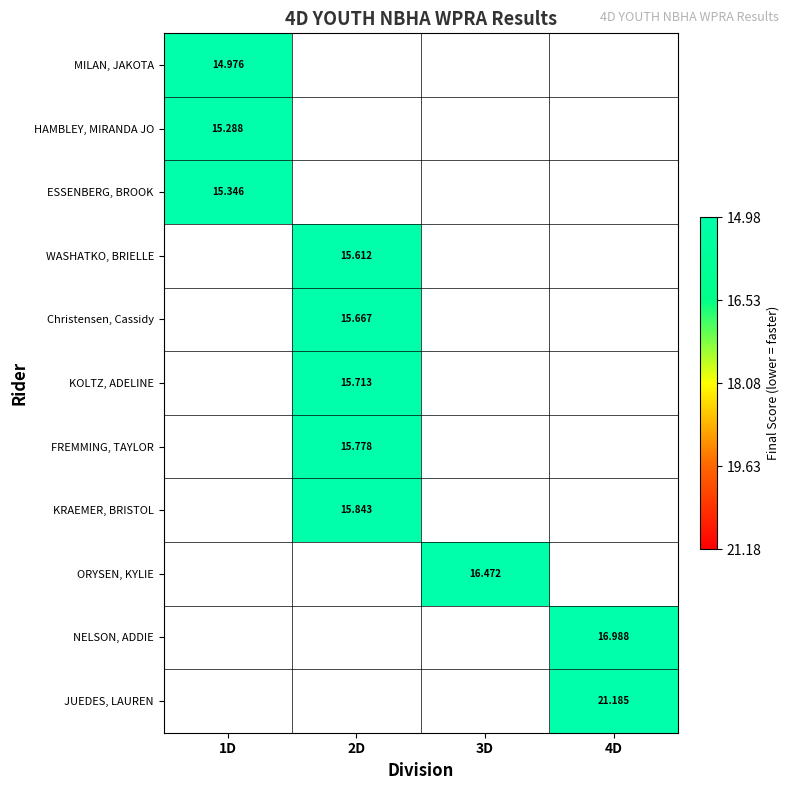

Which category has the lowest value in the MILAN, JAKOTA series?

1D